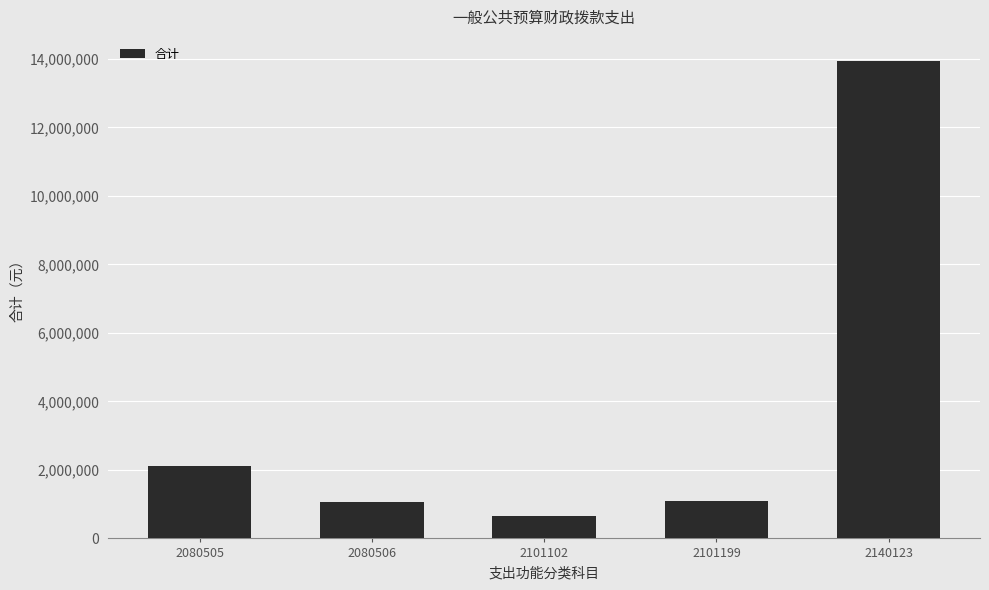

What is the value of the 5th bar from the left?

13947817.0